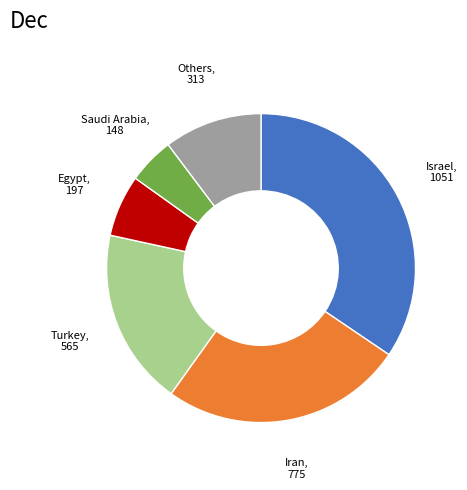

Does any single category account for the majority?

No